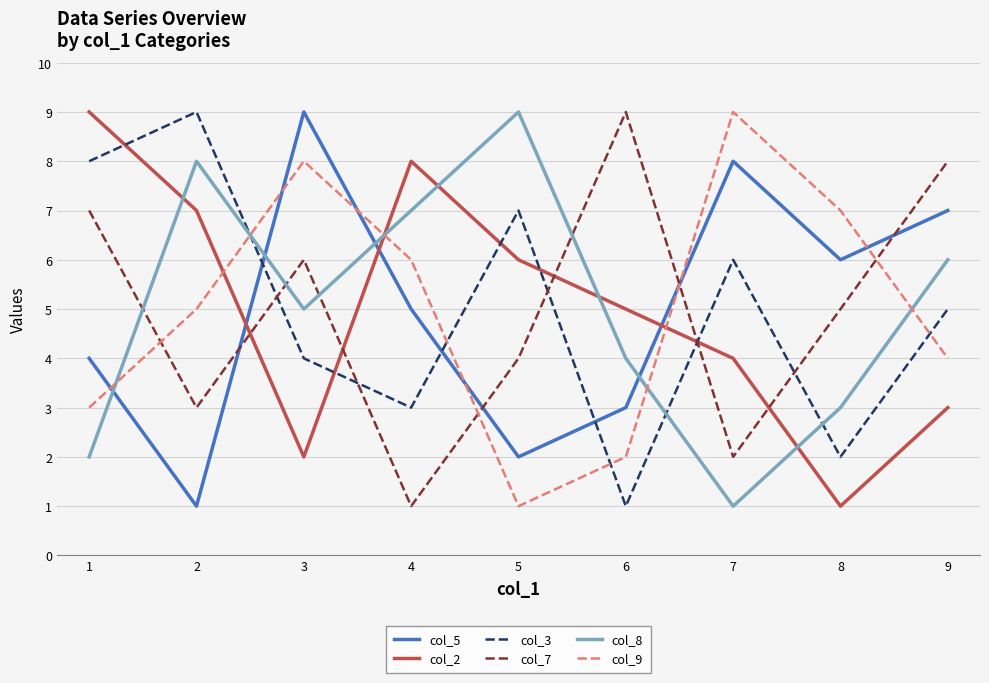

How many times do col_3 and col_5 cross each other?

3